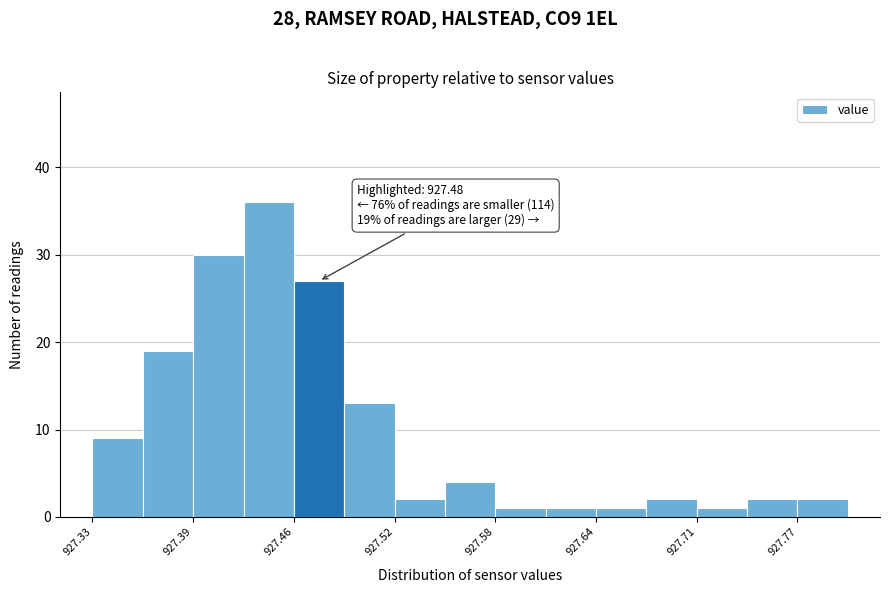

Read against the x-axis, roughly where is the centre of the tallest bar?

927.44